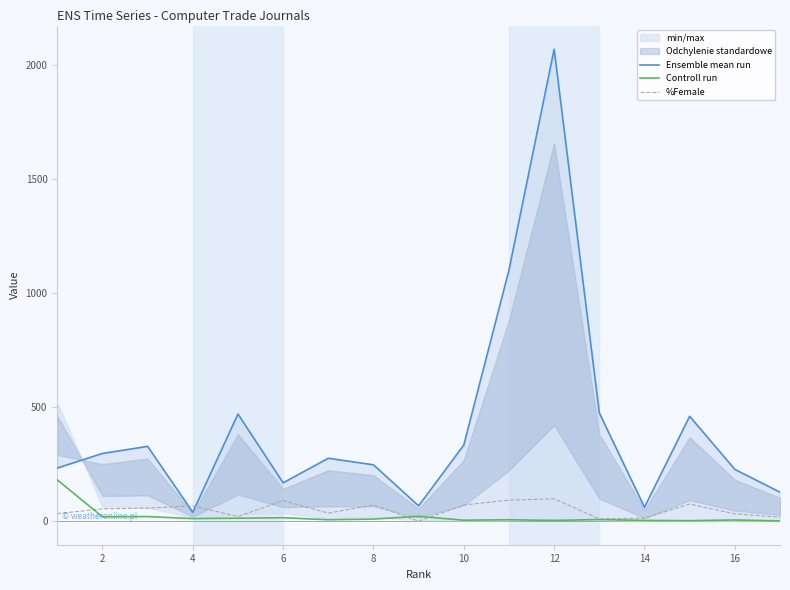

Does the chart have visible grid lines?

No